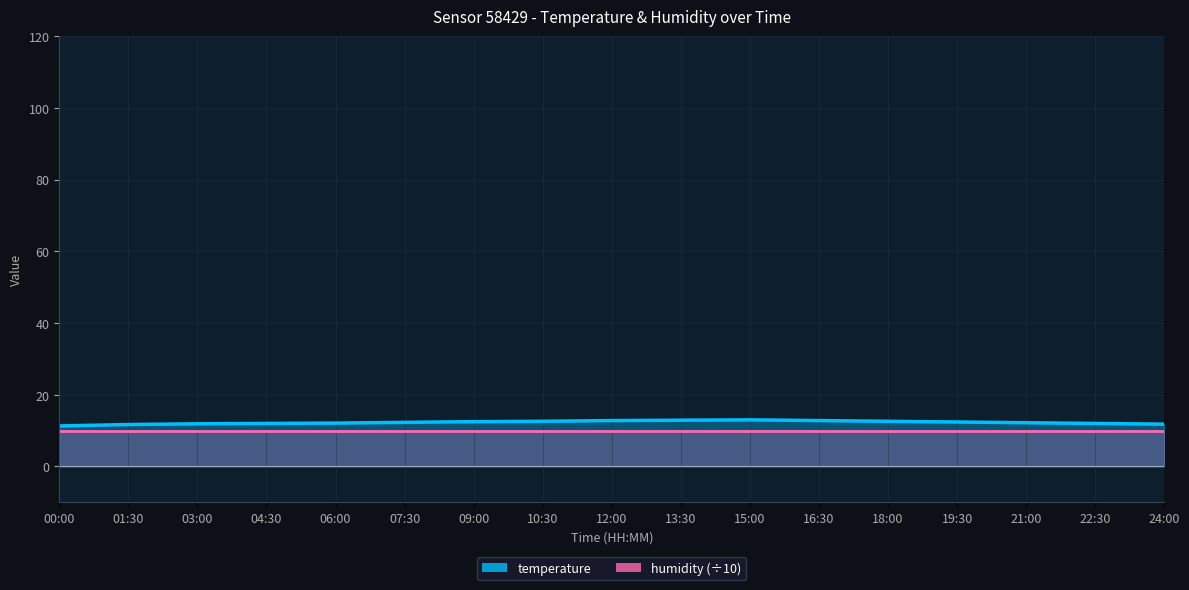

Rank the categories by value from highest to lowest.

15:00, 13:30, 12:00, 16:30, 10:30, 18:00, 09:00, 19:30, 07:30, 21:00, 06:00, 04:30, 22:30, 03:00, 24:00, 01:30, 00:00